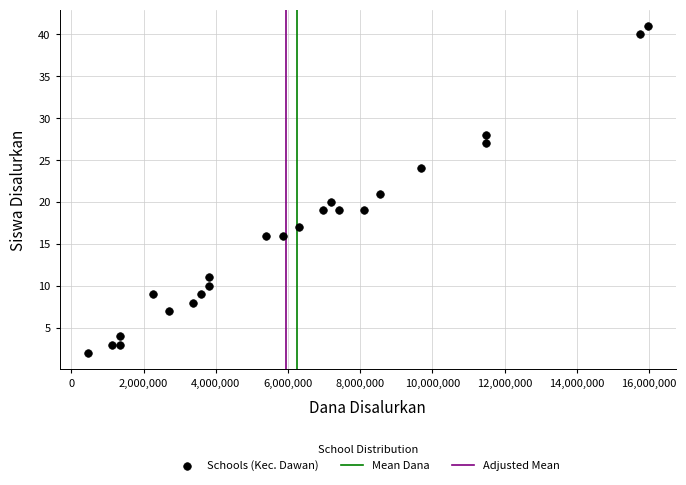

What is the range of X values (max minus min)?

15525000